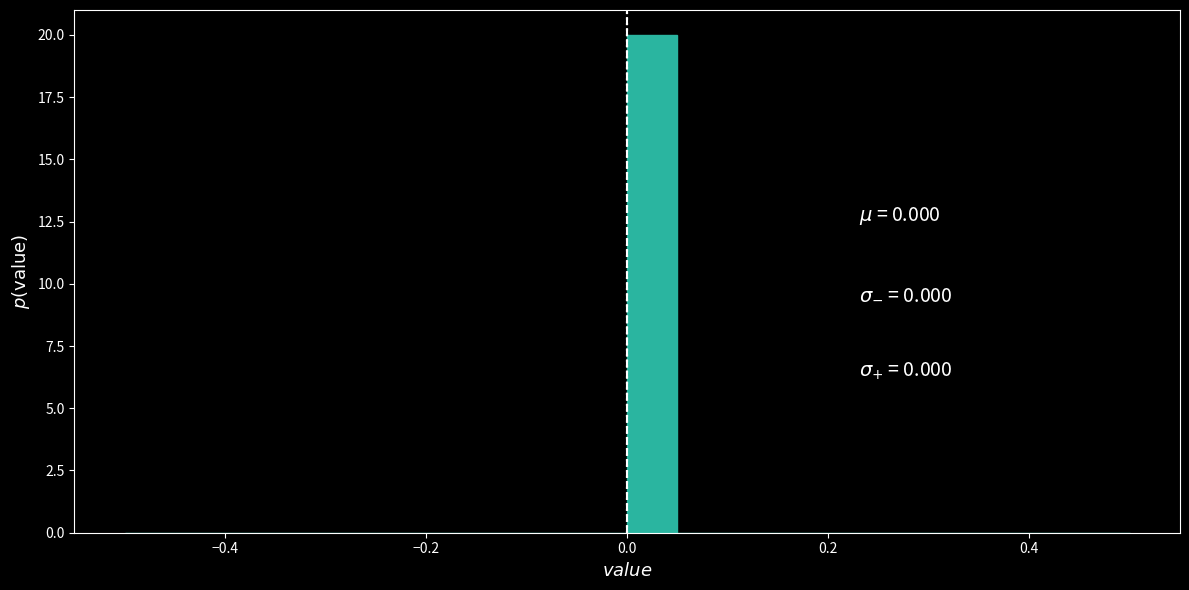

Around what value on the x-axis is the tallest bar? Give the approximate position of its centre, as read against the axis.

0.02